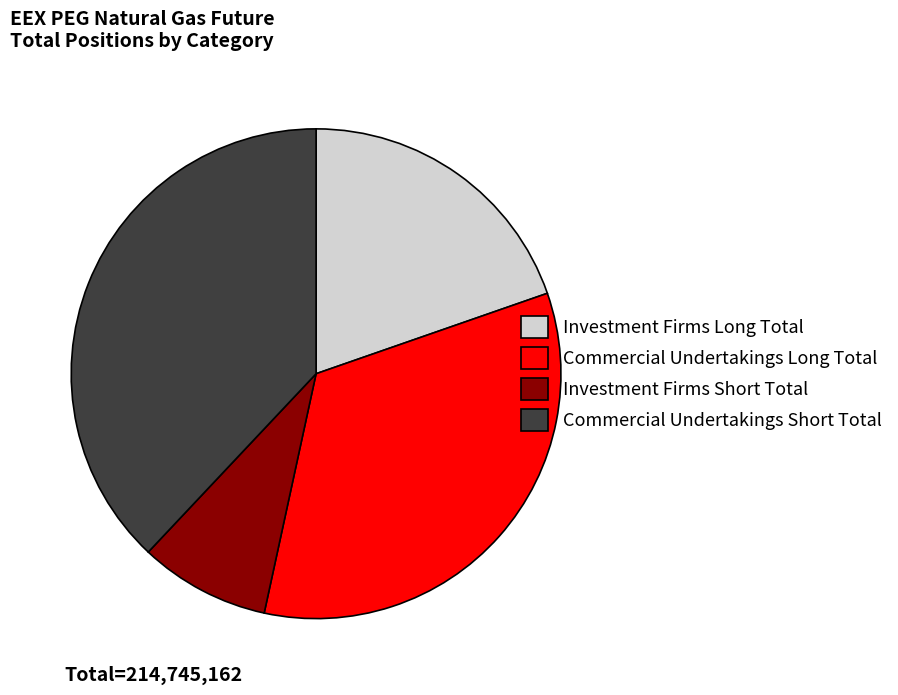

Is there a majority slice in this chart?

No